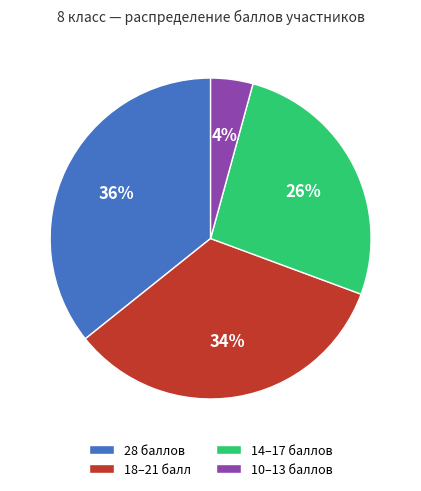

What is the smallest slice in the pie chart?

10–13 баллов